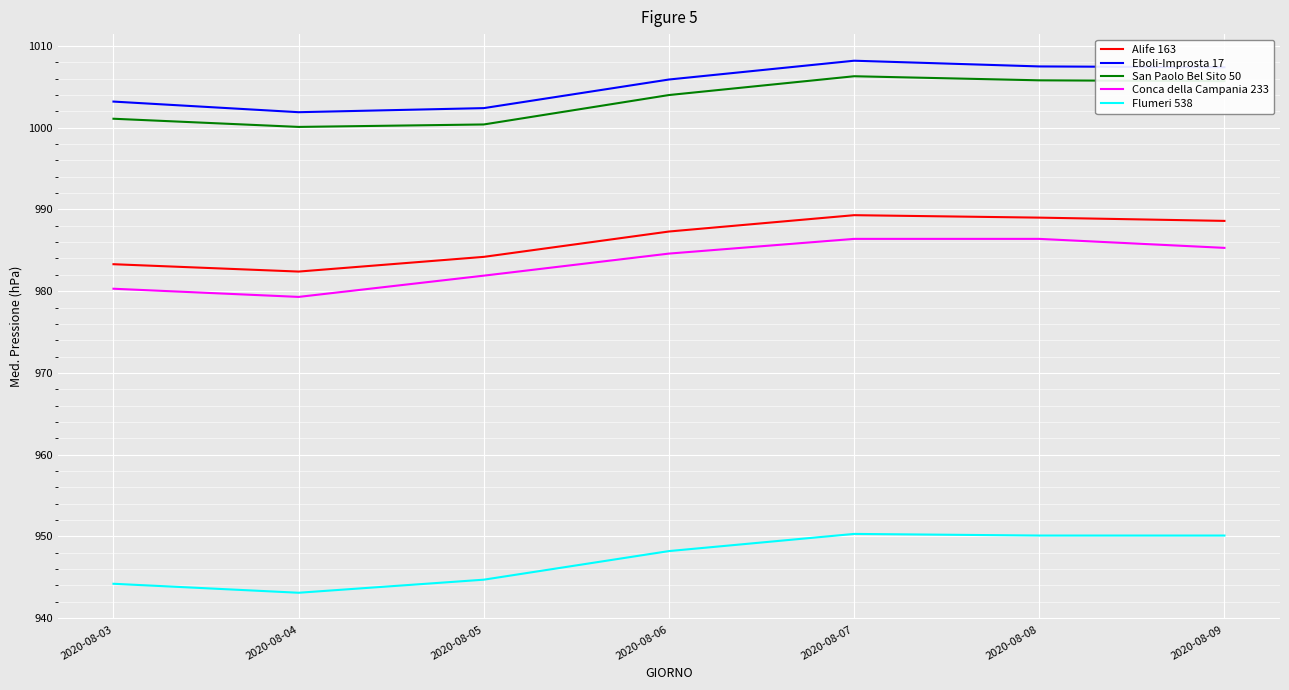

What is the sum of all Eboli-Improsta 17 values?

7036.5